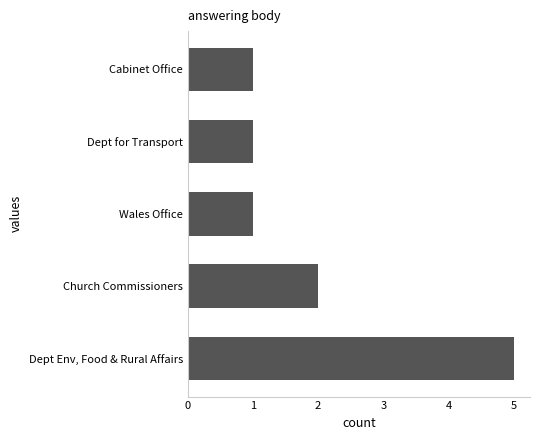

Between Cabinet Office and Church Commissioners, which is larger?

Church Commissioners